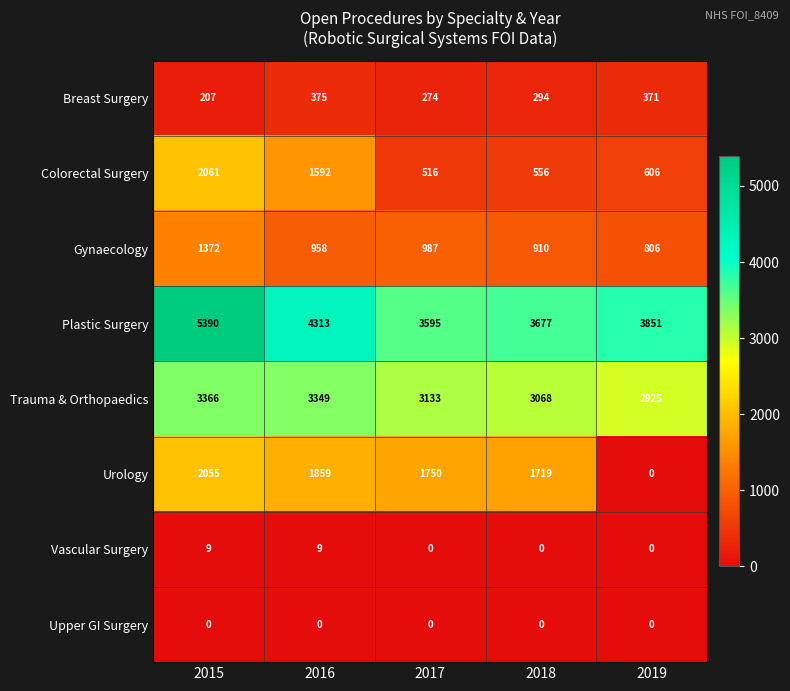

Is the value of Vascular Surgery at 2017 greater than the value of Colorectal Surgery at 2016?

No